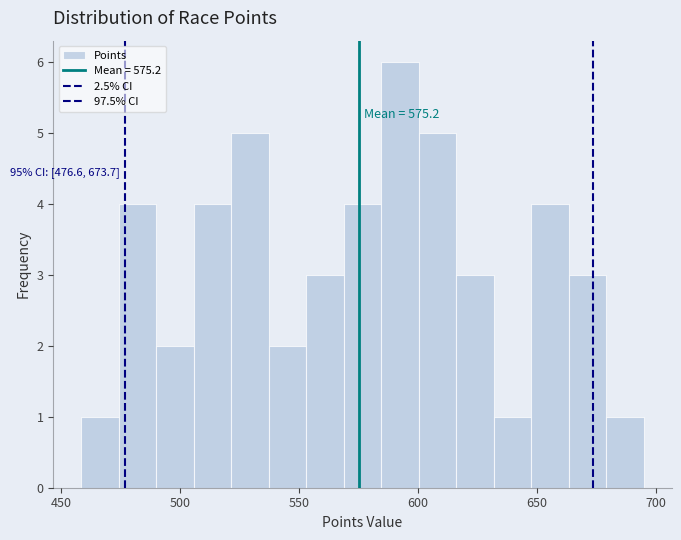

Read against the x-axis, roughly where is the centre of the tallest bar?

590